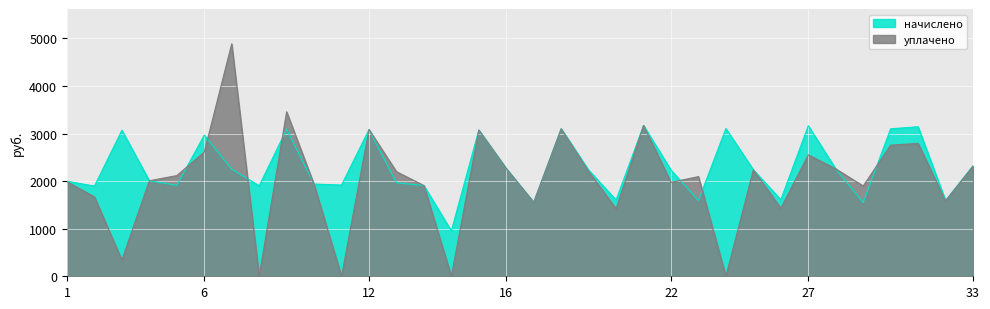

Which series has the largest total across all categories?

начислено